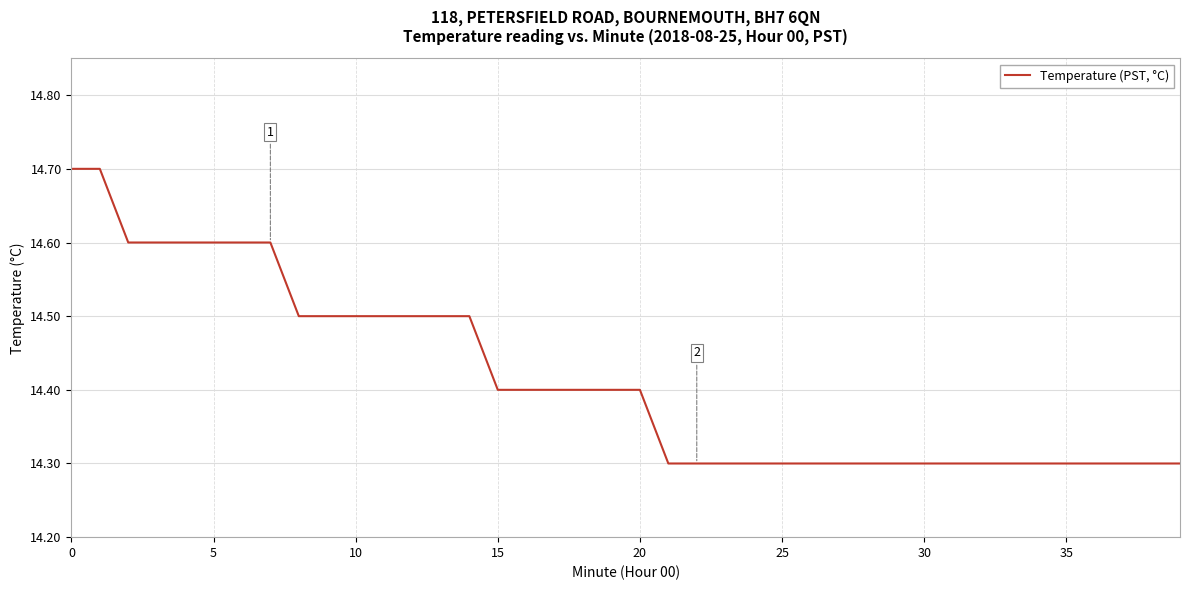

What is the difference between the maximum and minimum values?

0.4